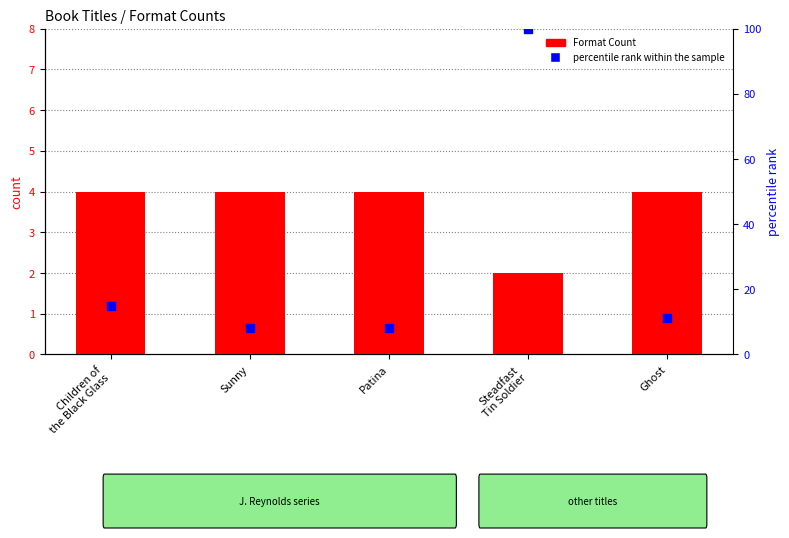

What are all the series names shown in the legend?

Format Count, percentile rank within the sample